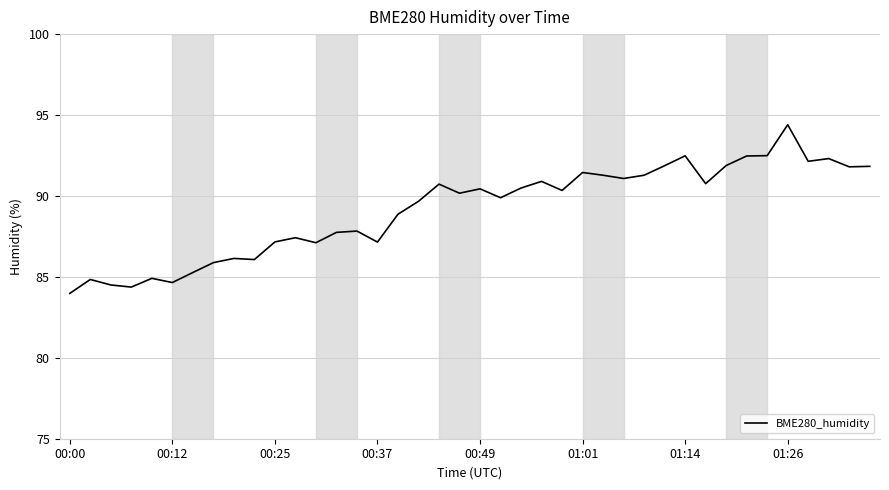

What is the smallest value displayed?

84.0